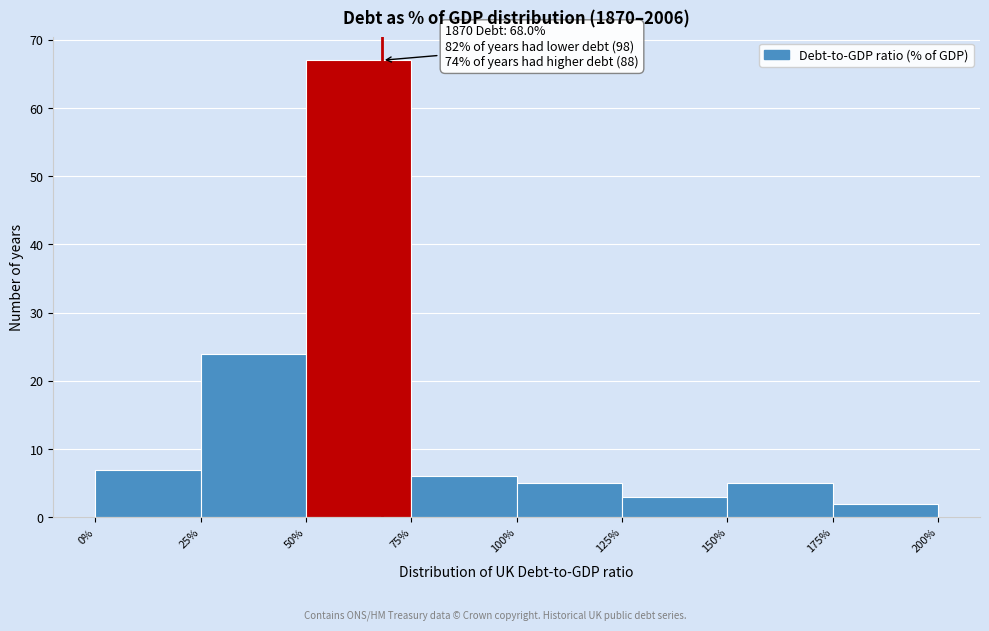

Over which range of the x-axis is the bar tallest?

50% to 75%